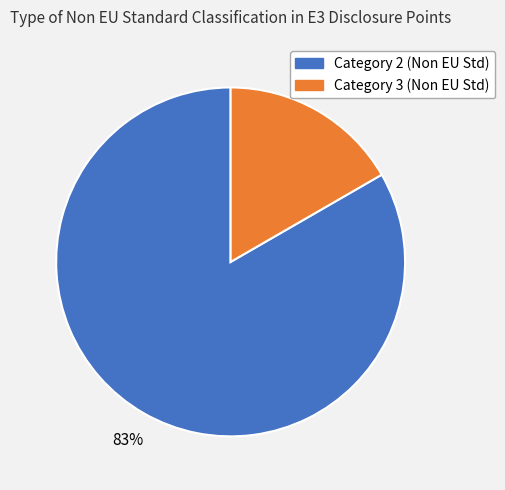

Is there any slice that represents more than half of the pie?

Yes